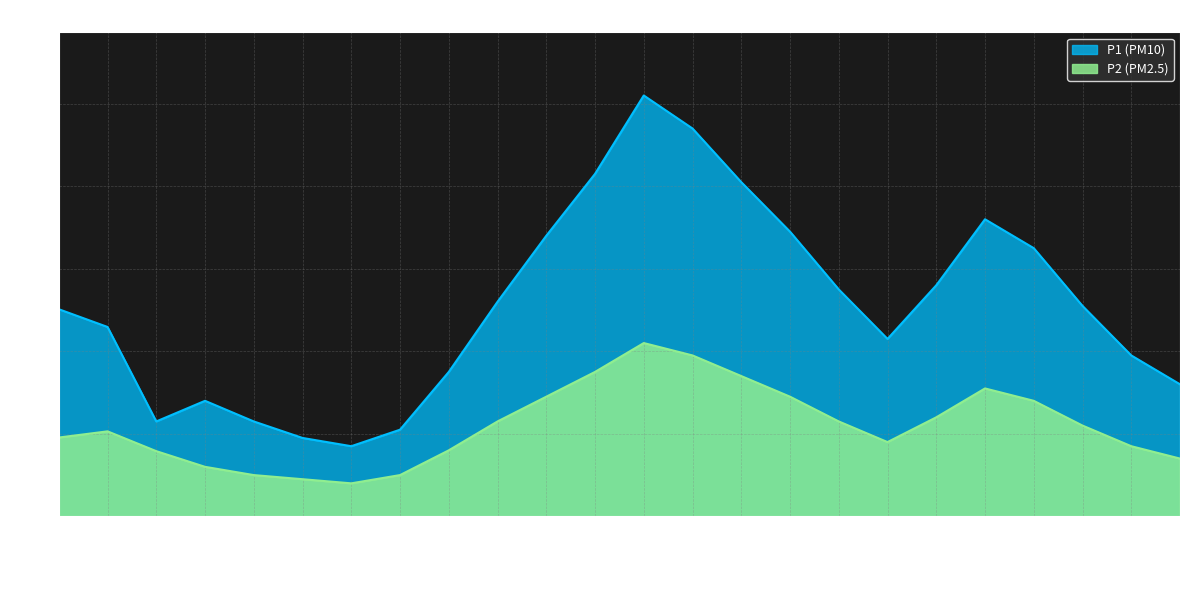

At which category does P1 reach its first local valley?

02:00